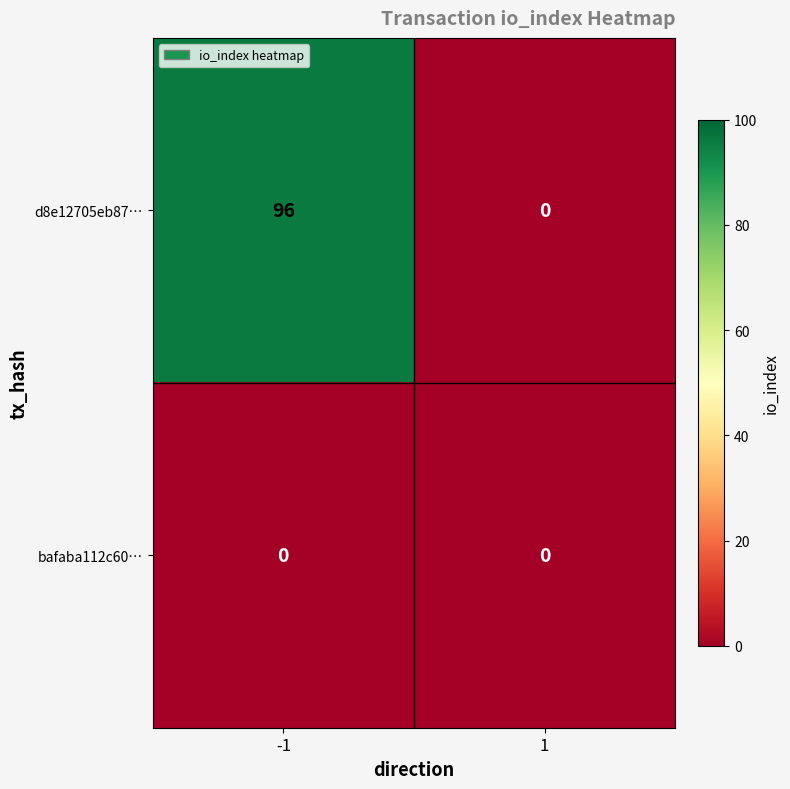

At -1, list the series in order from smallest to largest.

bafaba112c60…, d8e12705eb87…